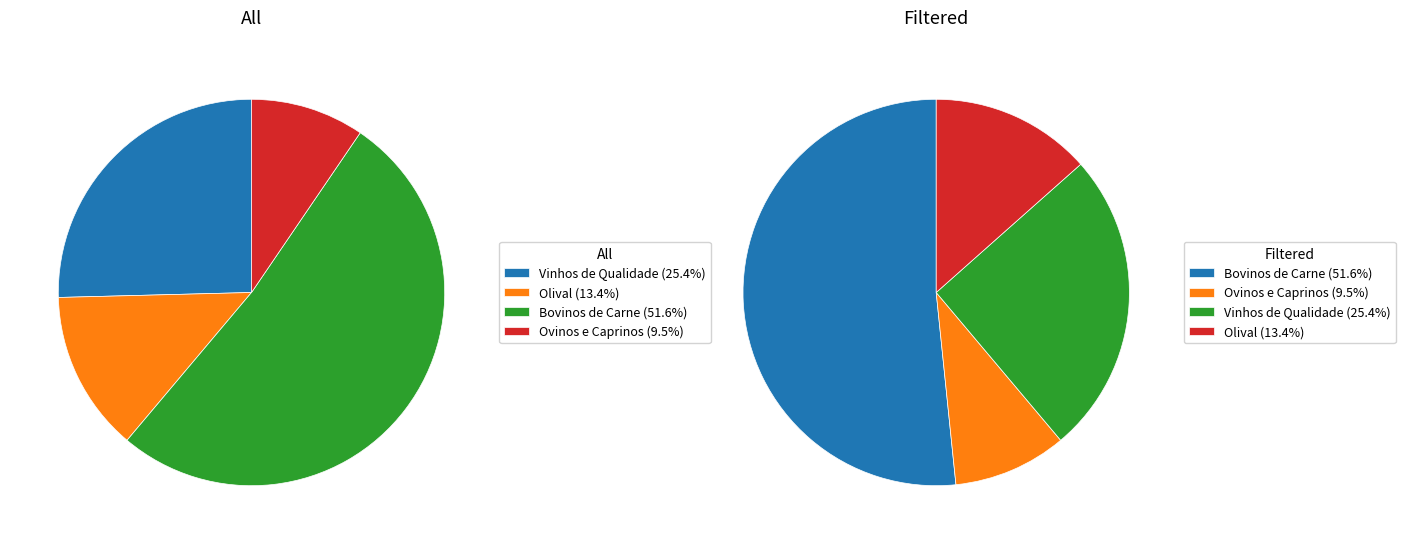

Which category has the biggest portion of the pie?

Bovinos de Carne